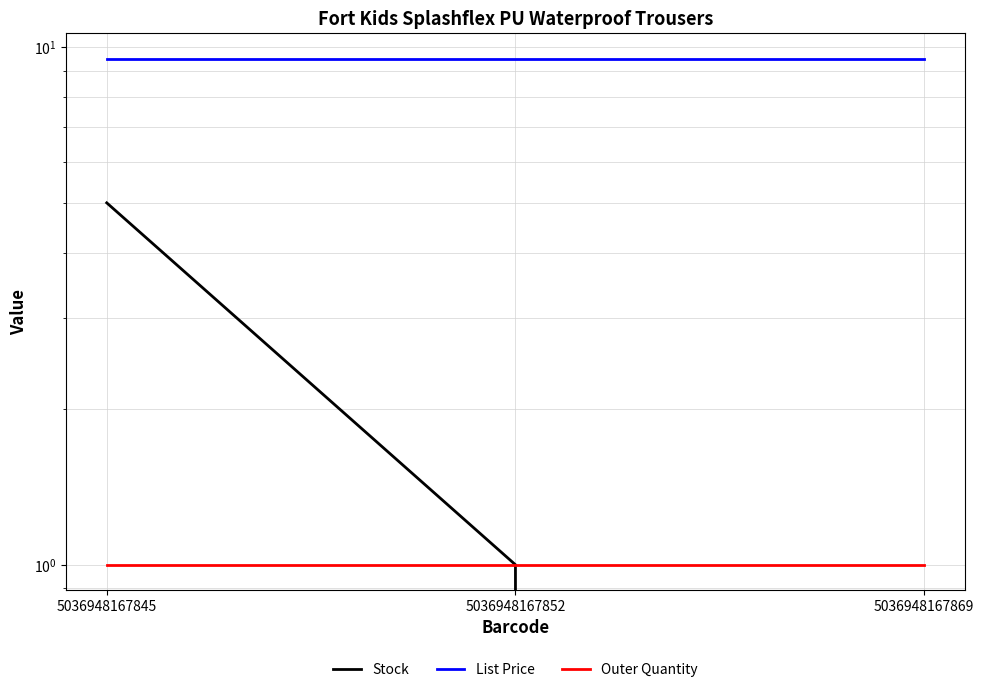

Reading left to right, transcribe all the data shown in this chart.

Stock: 5036948167845=5.0	5036948167852=1.0	5036948167869=0.0
List Price: 5036948167845=9.5	5036948167852=9.5	5036948167869=9.5
Outer Quantity: 5036948167845=1.0	5036948167852=1.0	5036948167869=1.0